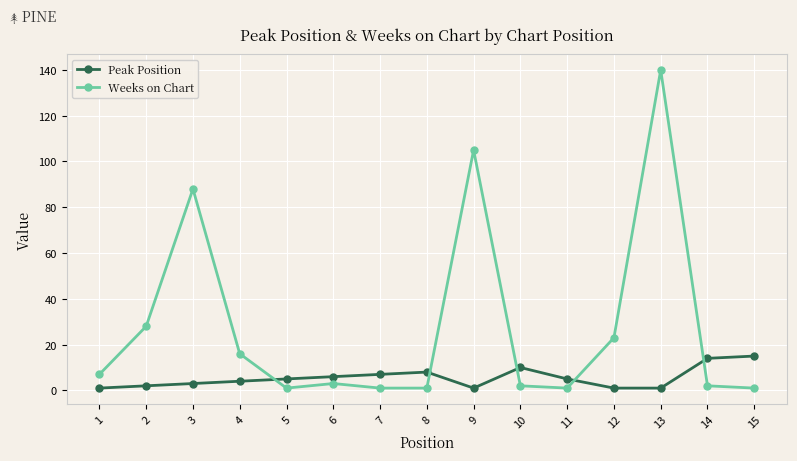

True or false: Weeks on Chart has more than 2 points higher than both neighbors.

True